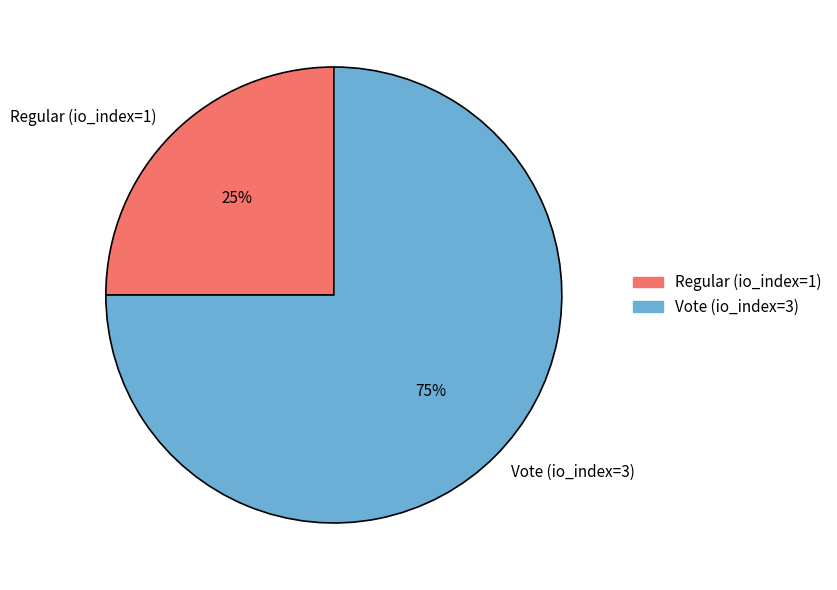

The Vote (io_index=3) slice represents 75% of the pie. True or false?

True